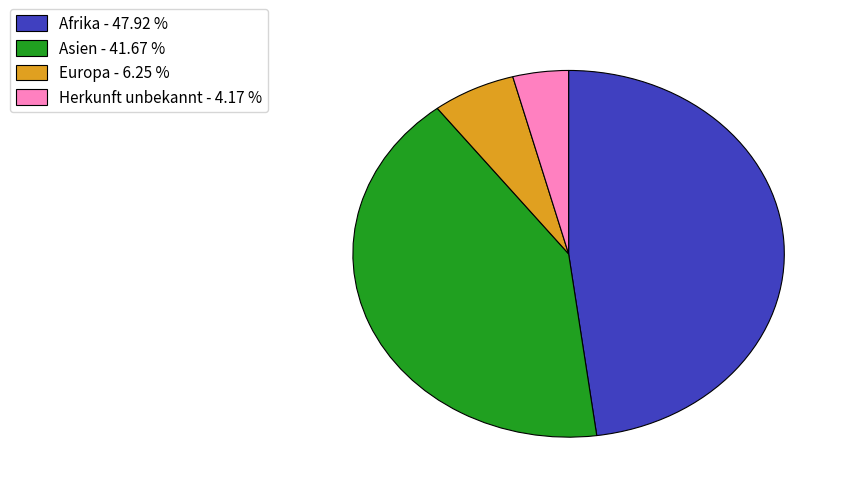

Which has a higher value, Afrika - 47.92 % or Herkunft unbekannt - 4.17 %?

Afrika - 47.92 %